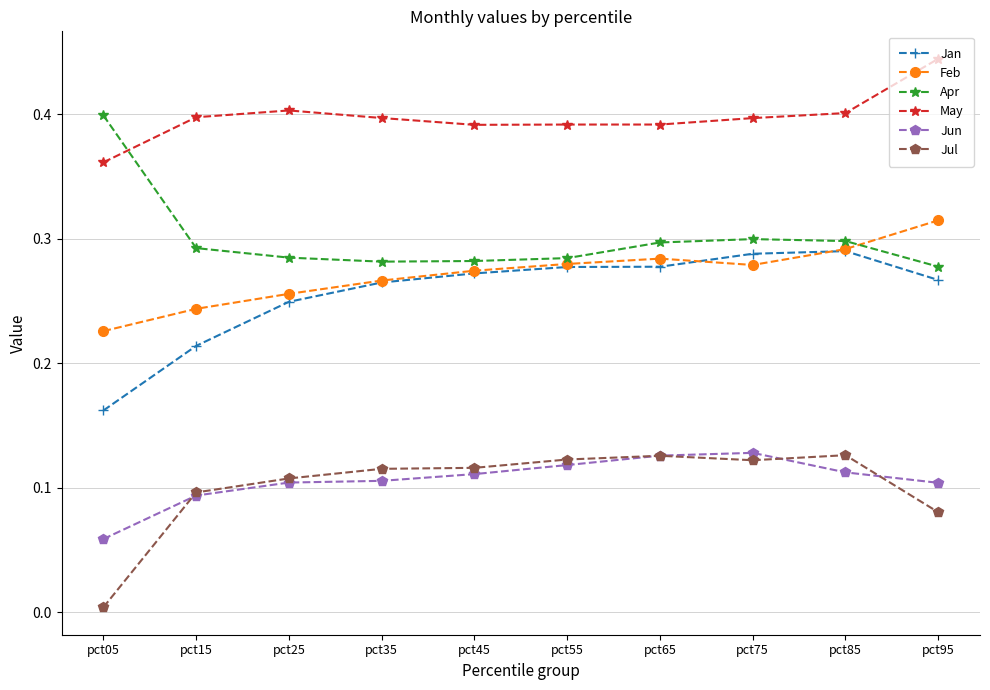

True or false: Feb and Jun intersect in this chart.

False